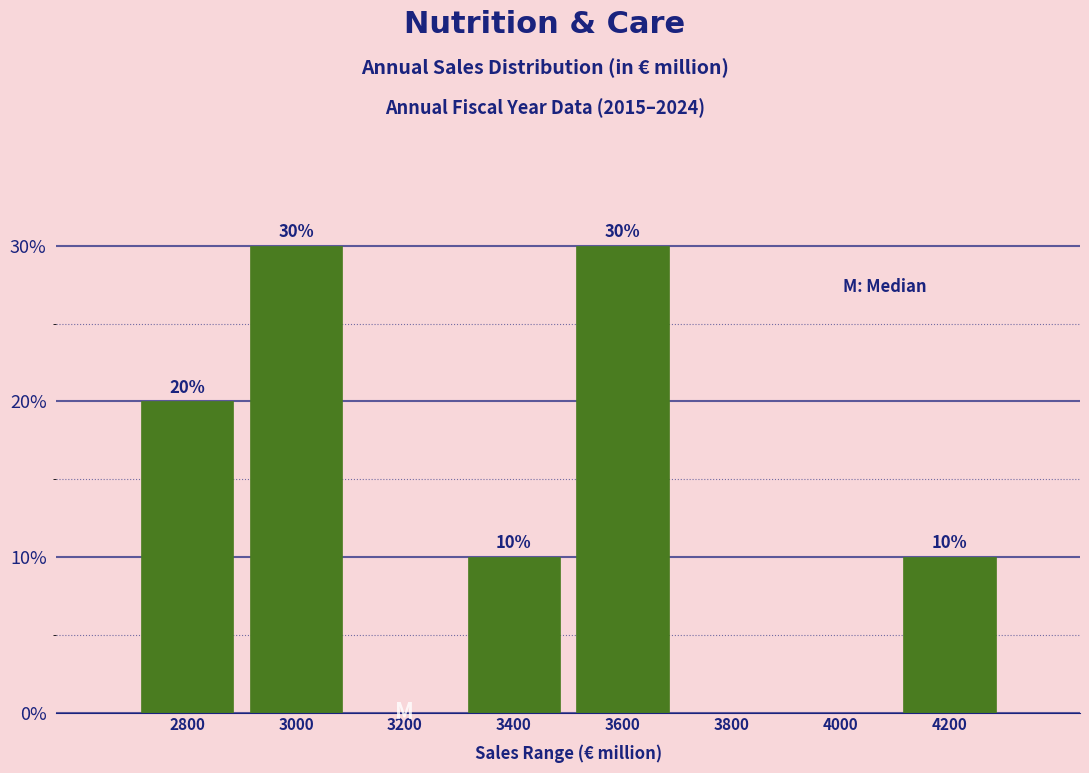

Reading right to left, extract all data points from this chart.

4200=10	4000=0	3800=0	3600=30	3400=10	3200=0	3000=30	2800=20